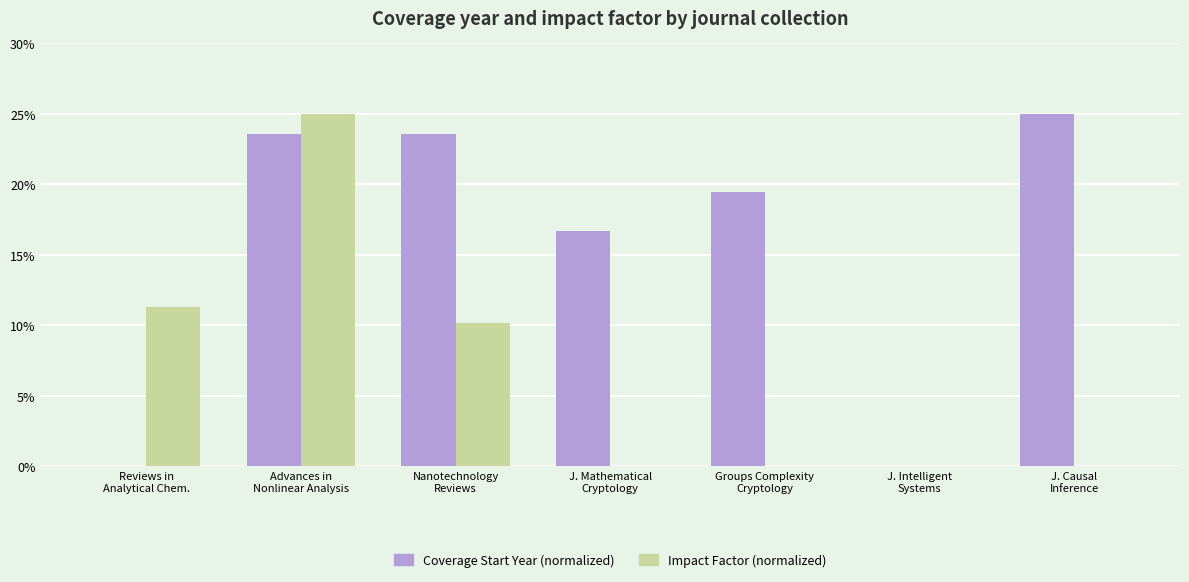

What is the difference between the Coverage Start Year (normalized) values at J. Intelligent
Systems and Groups Complexity
Cryptology?

19.4